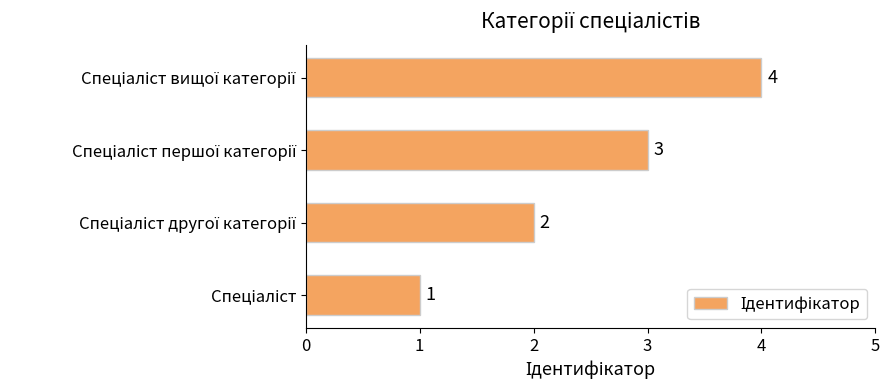

How many values are between 2 and 4?

3